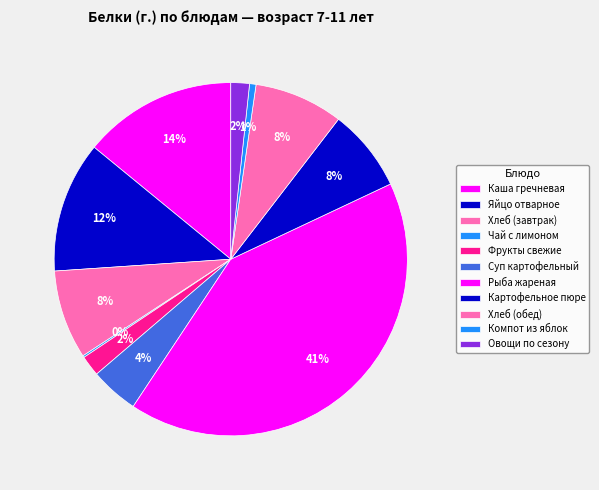

Is it true that Хлеб (завтрак) is 1% of the pie?

False